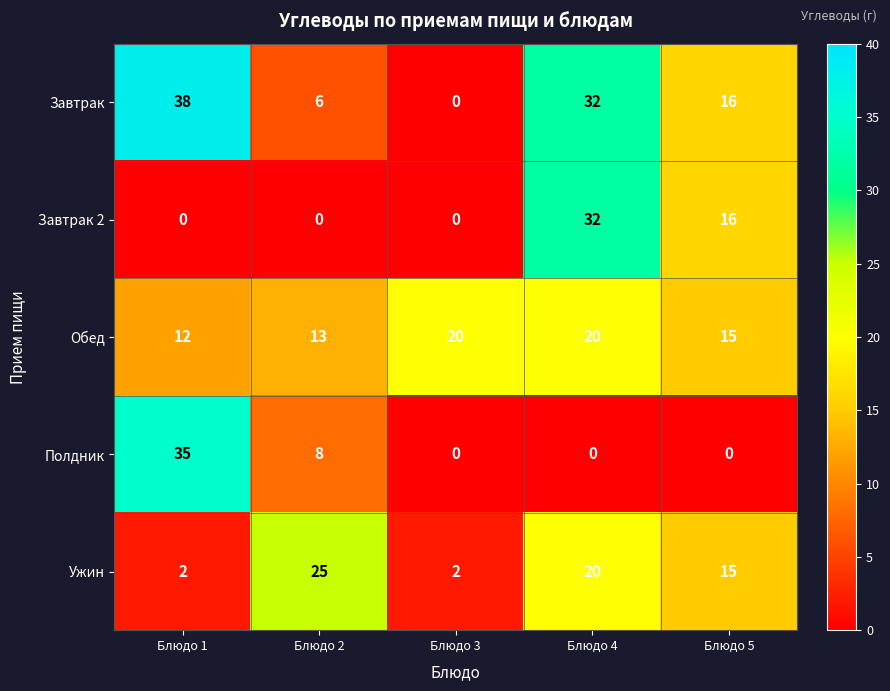

At Блюдо 1, list the series in order from largest to smallest.

Завтрак, Полдник, Обед, Ужин, Завтрак 2